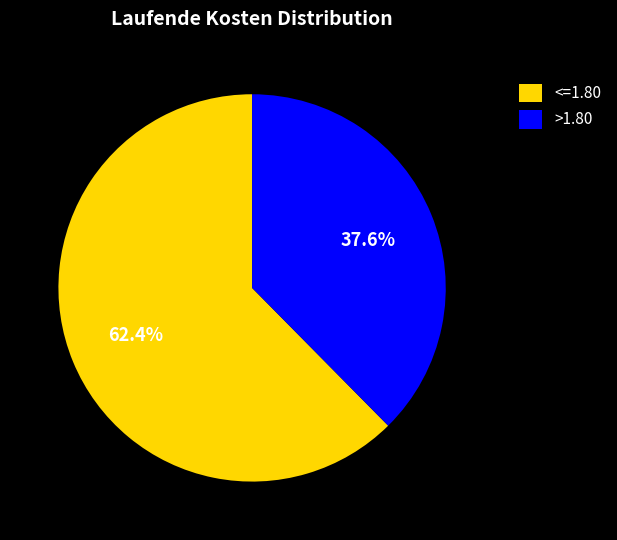

Rank the categories by value from lowest to highest.

>1.80, <=1.80